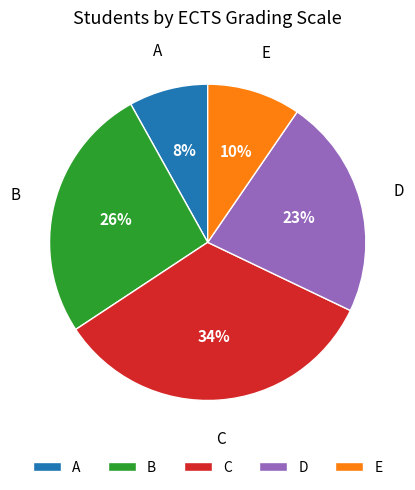

Combined, do D and A account for over 50%?

No